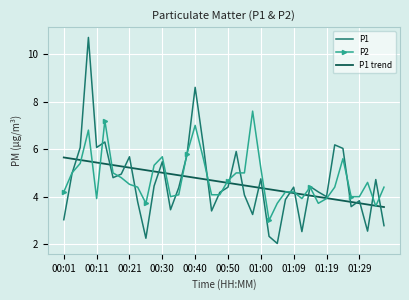

Which series has the largest range (max minus min)?

P1